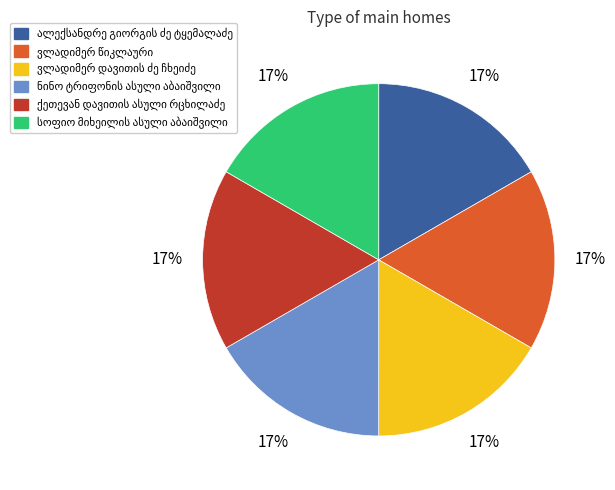

Is there a majority slice in this chart?

No